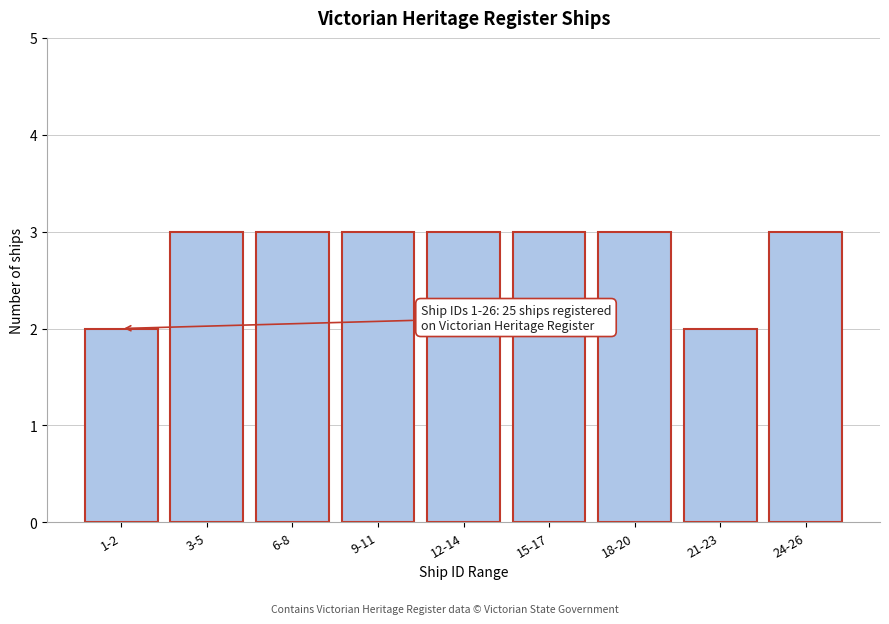

Reading right to left, list all the values displayed in this chart.

3	2	3	3	3	3	3	3	2